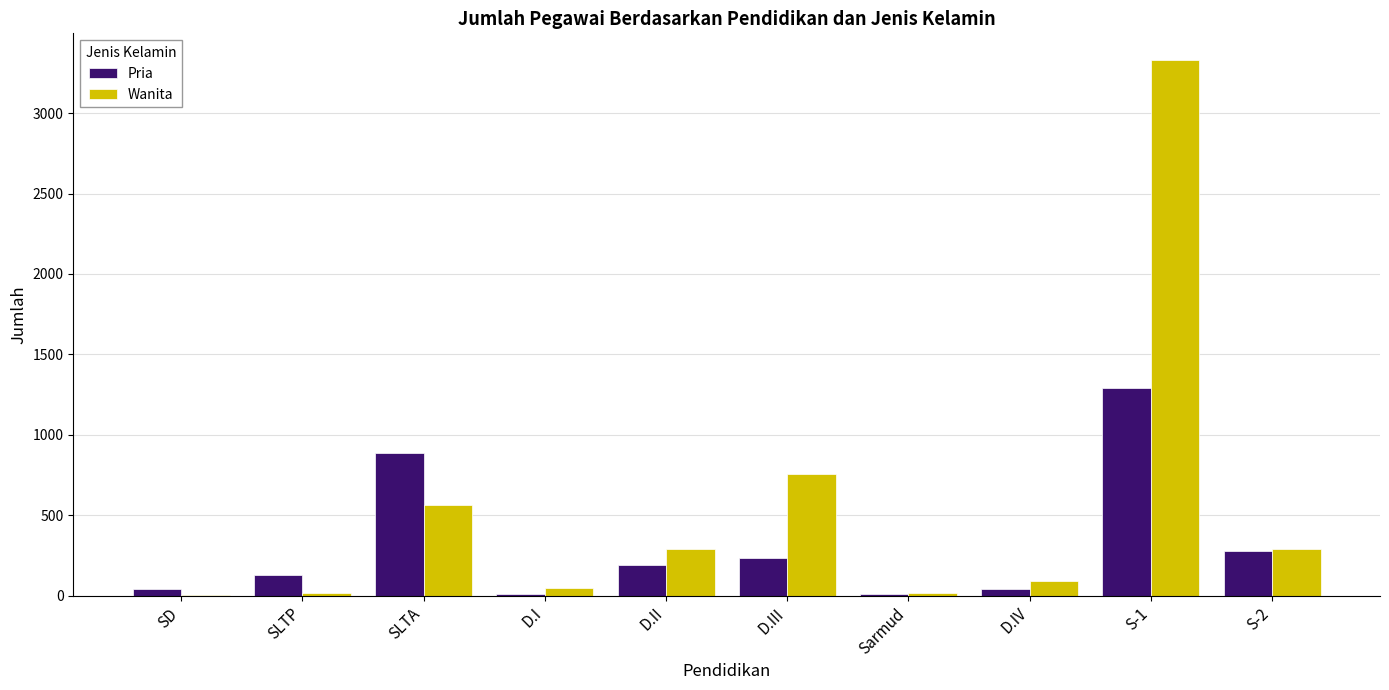

What is the sum of all Pria values?

3120